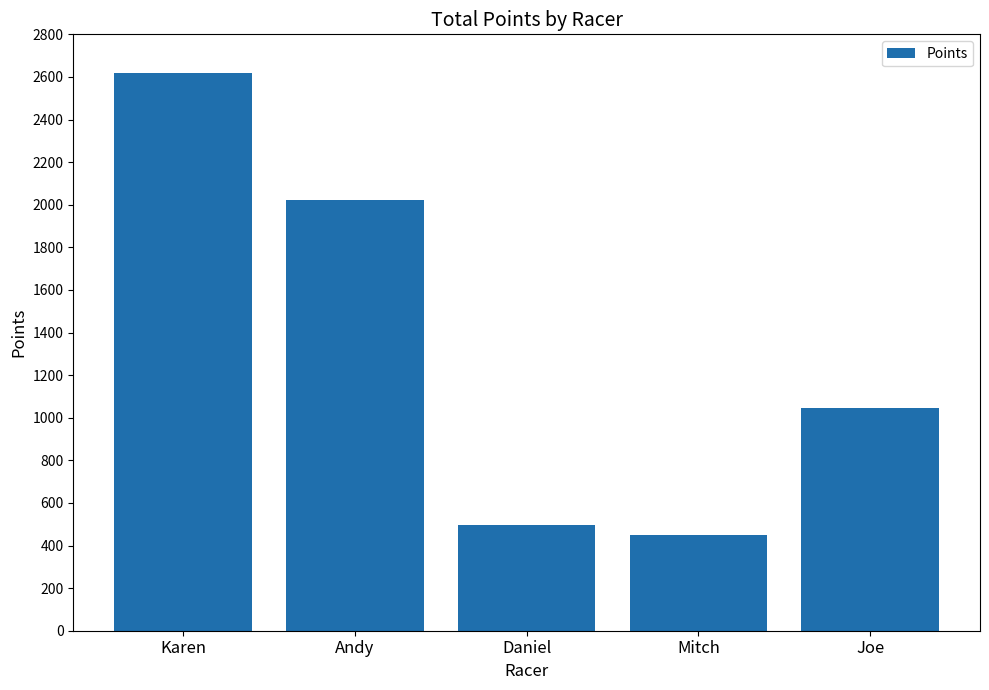

Reading left to right, transcribe all the data shown in this chart.

Karen=2617.6	Andy=2020.6	Daniel=495.3	Mitch=448.1	Joe=1047.5